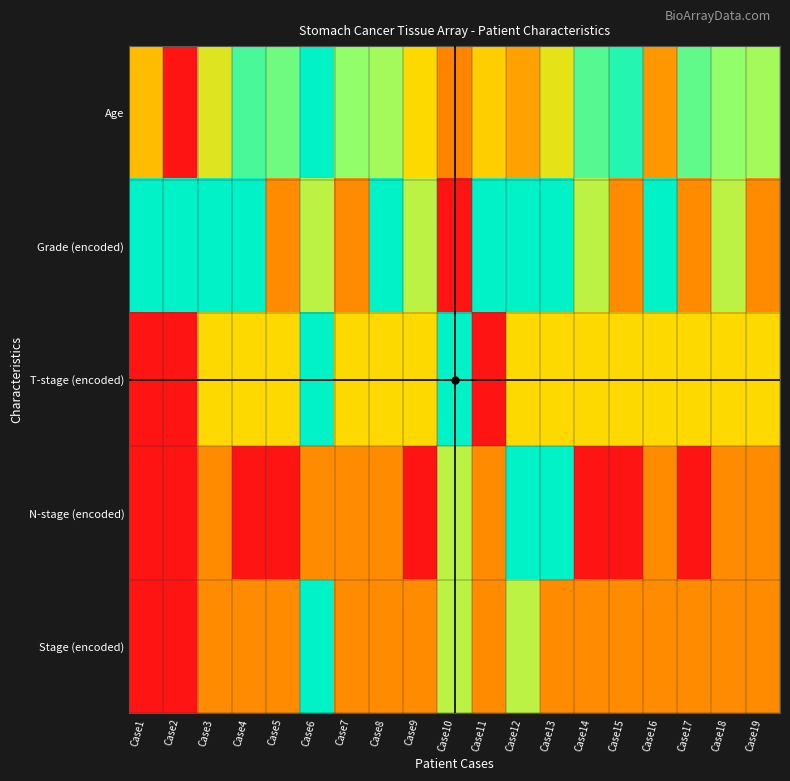

Rank the series by their average value, from highest to lowest.

Grade (encoded), Age, T-stage (encoded), Stage (encoded), N-stage (encoded)